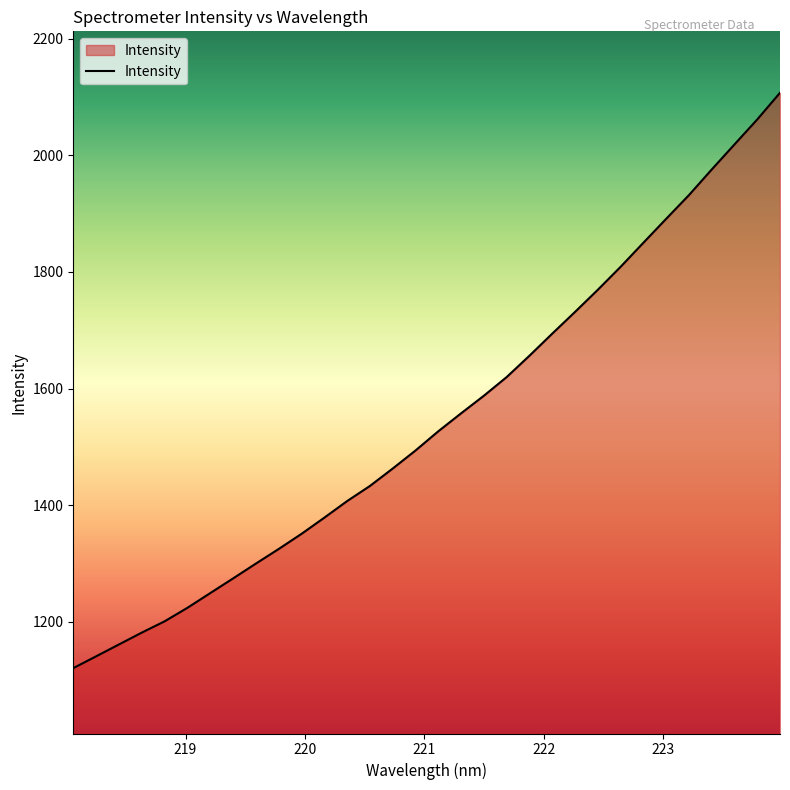

What is the greatest value displayed?

2107.0